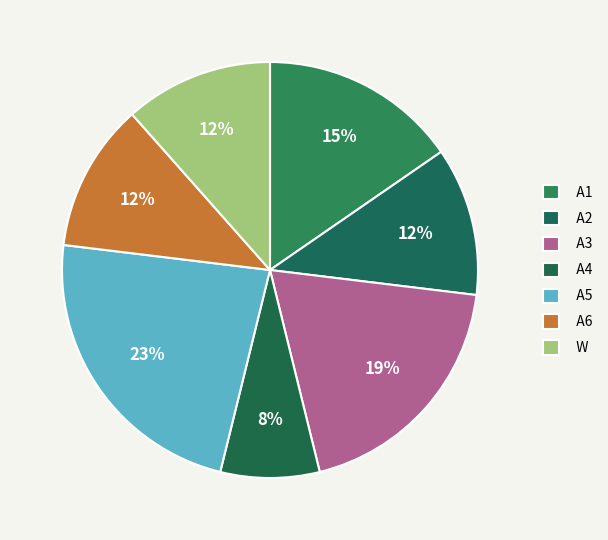

Does A1 account for over 50% of the chart?

No